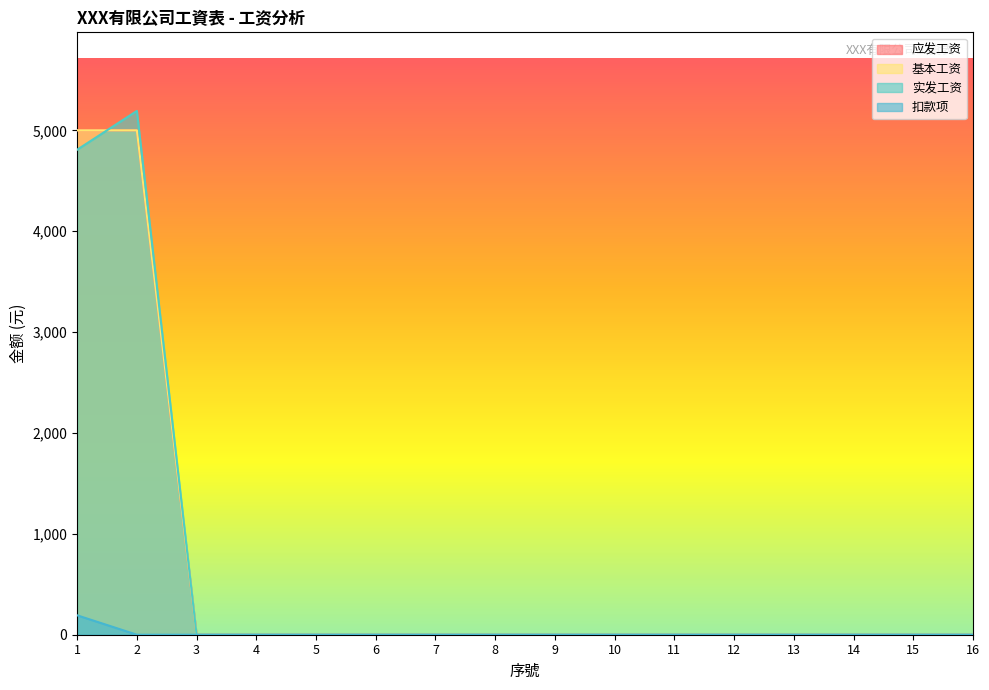

Does the chart display data point markers on the line(s)?

No